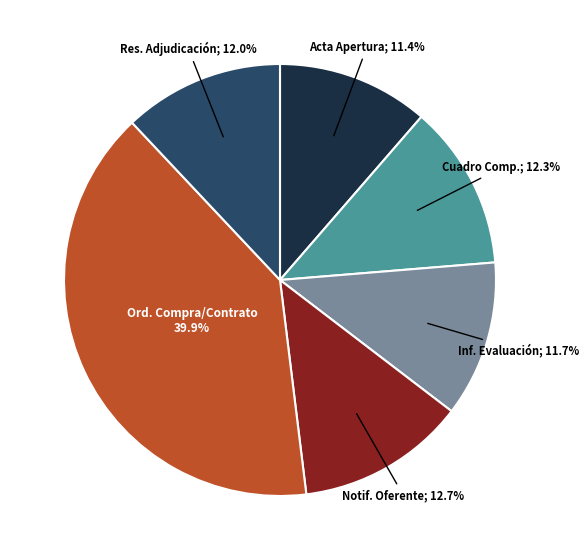

Does any single category account for the majority?

No